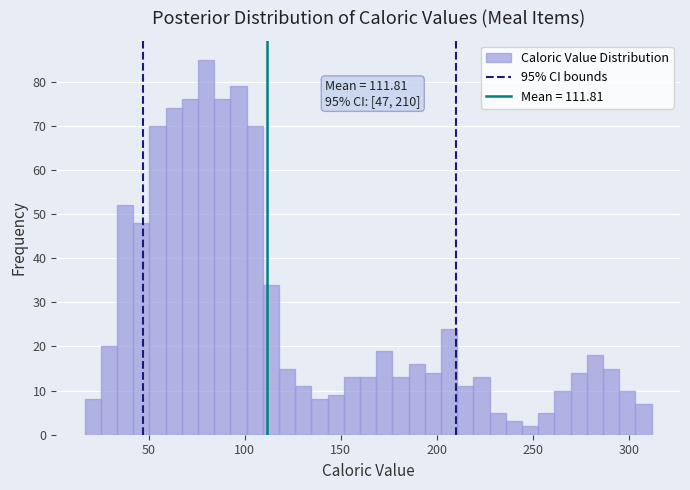

Around what value on the x-axis is the tallest bar? Give the approximate position of its centre, as read against the axis.

80